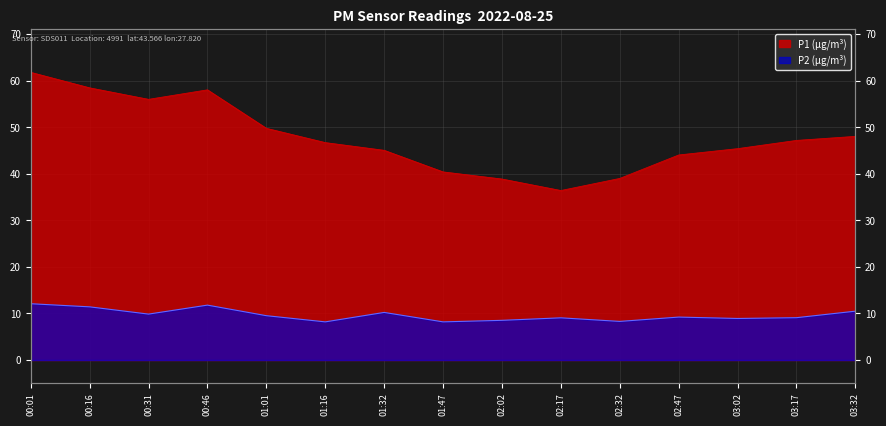

What is the sum of the P2 values at 00:16 and 00:31?

21.3